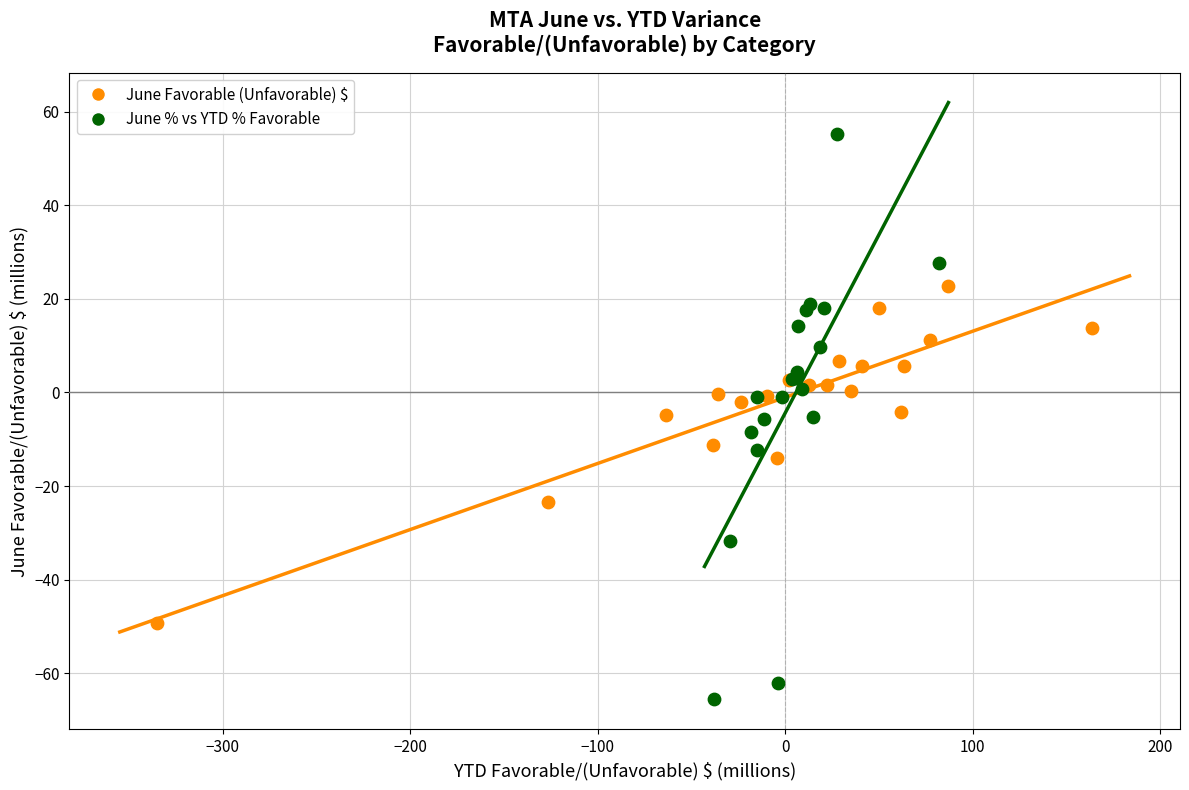

Which series has the widest spread of Y values?

June % vs YTD % Favorable